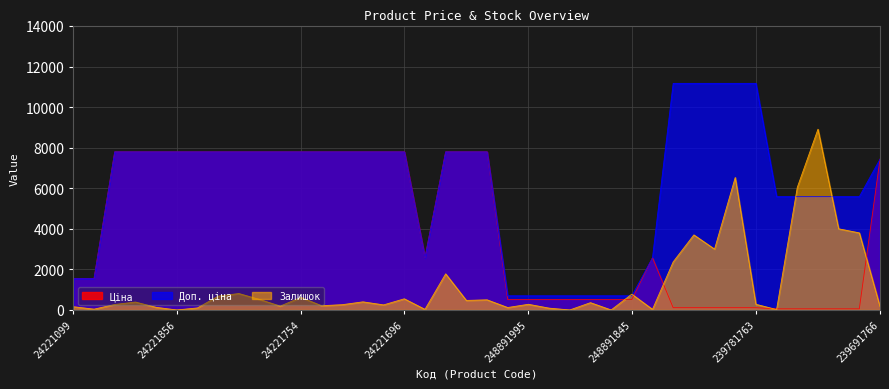

Where do Ціна and Залишок first cross each other?

248891848 and 248891845